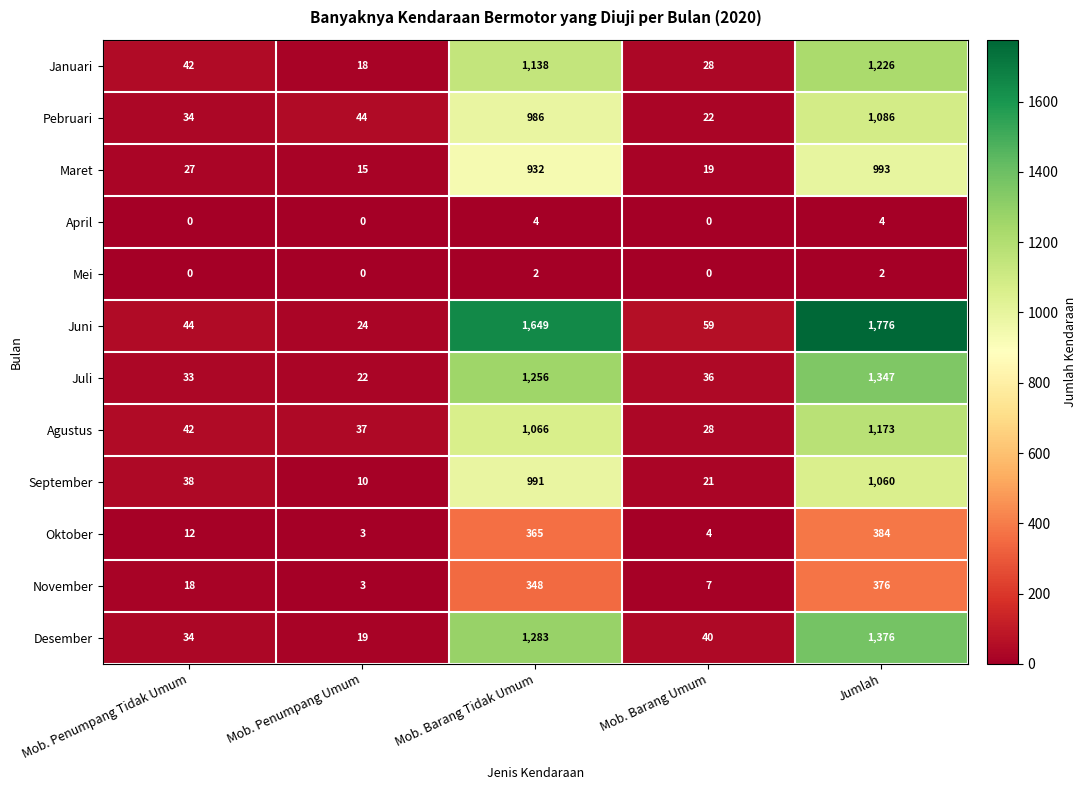

The value of Juni at Mob. Barang Umum is 59. True or false?

True